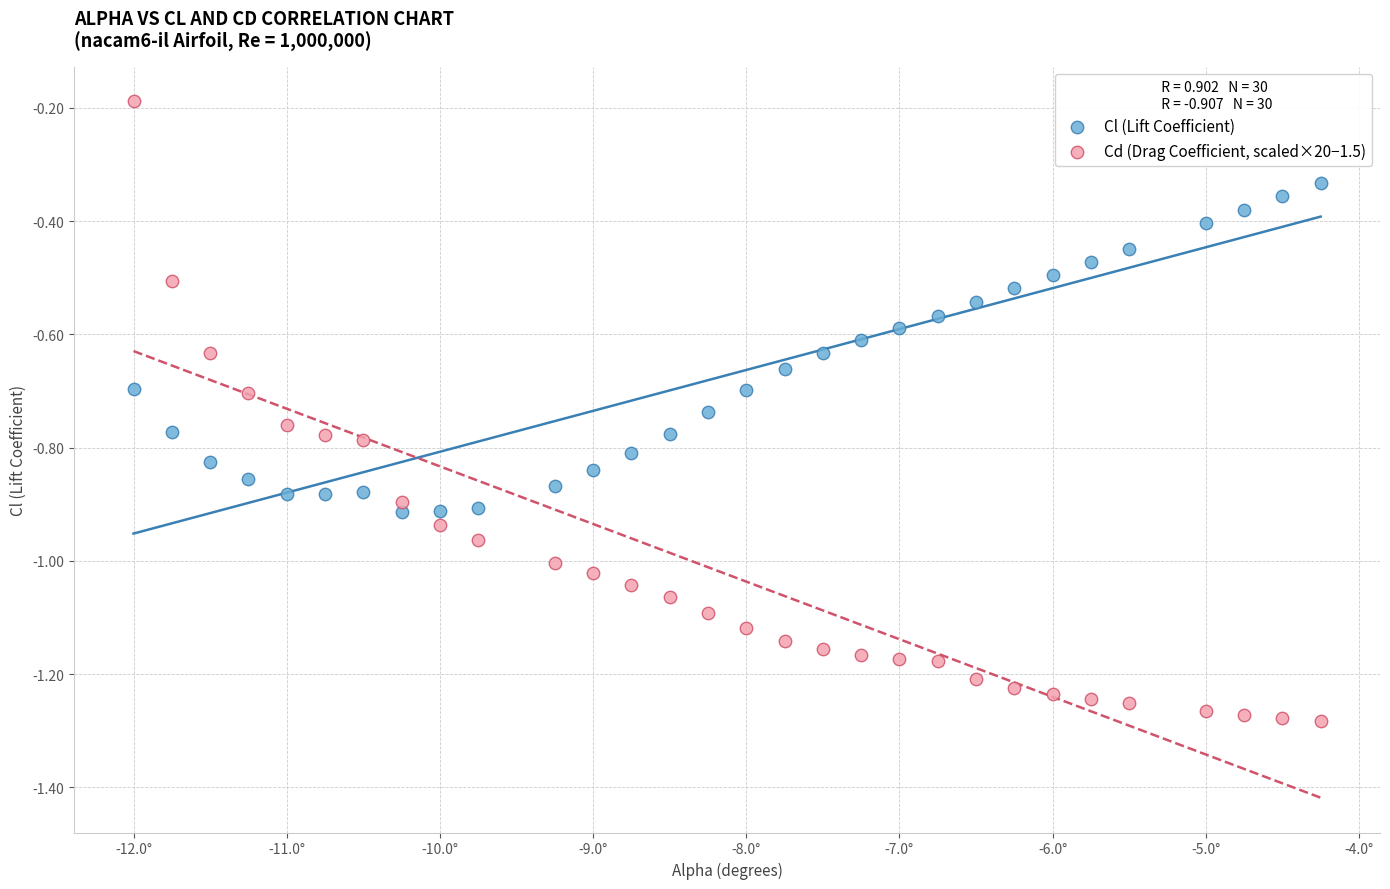

Which series has the widest spread of Y values?

Cd (Drag Coefficient, scaled×20−1.5)